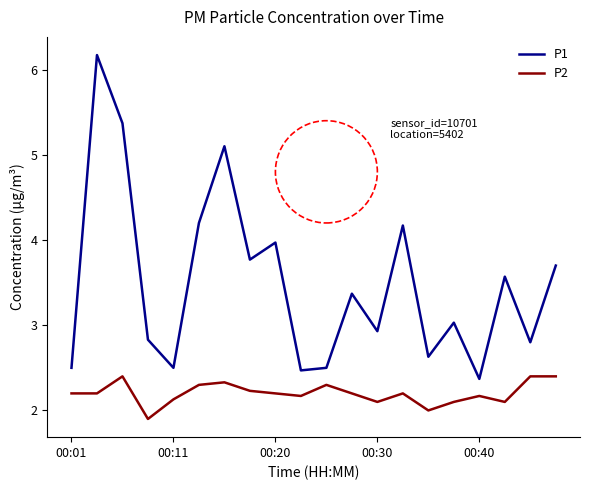

What is the minimum value shown in the chart?

1.9